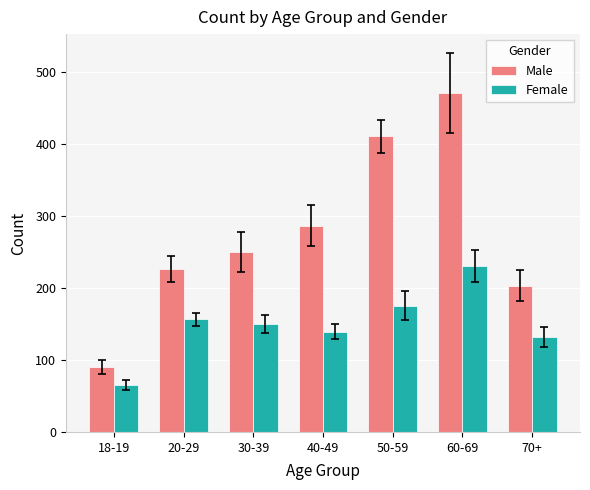

Reading left to right, list all the values displayed in this chart.

Male: 18-19=90	20-29=226	30-39=250	40-49=286	50-59=410	60-69=470	70+=203
Female: 18-19=65	20-29=156	30-39=150	40-49=139	50-59=175	60-69=230	70+=132